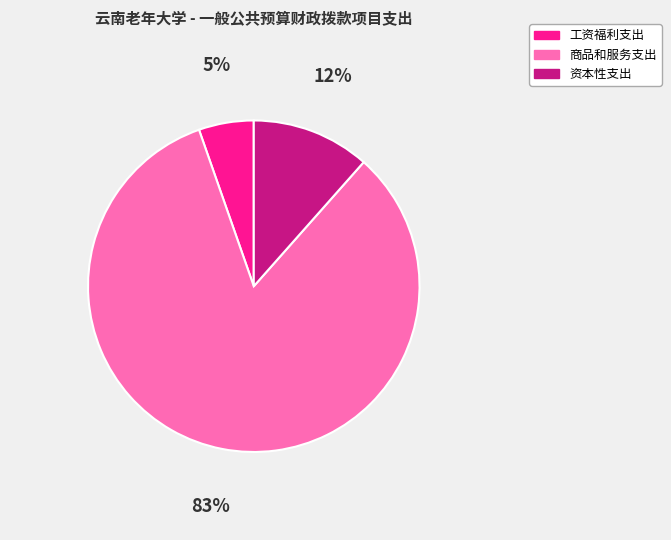

The 工资福利支出 slice represents 5% of the pie. True or false?

True